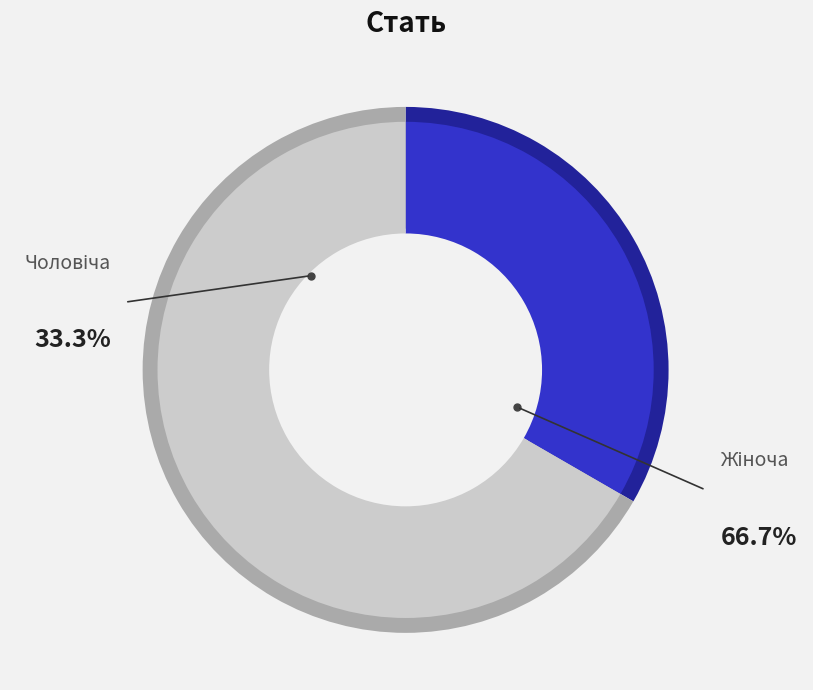

What is the largest slice in the pie chart?

Жіноча